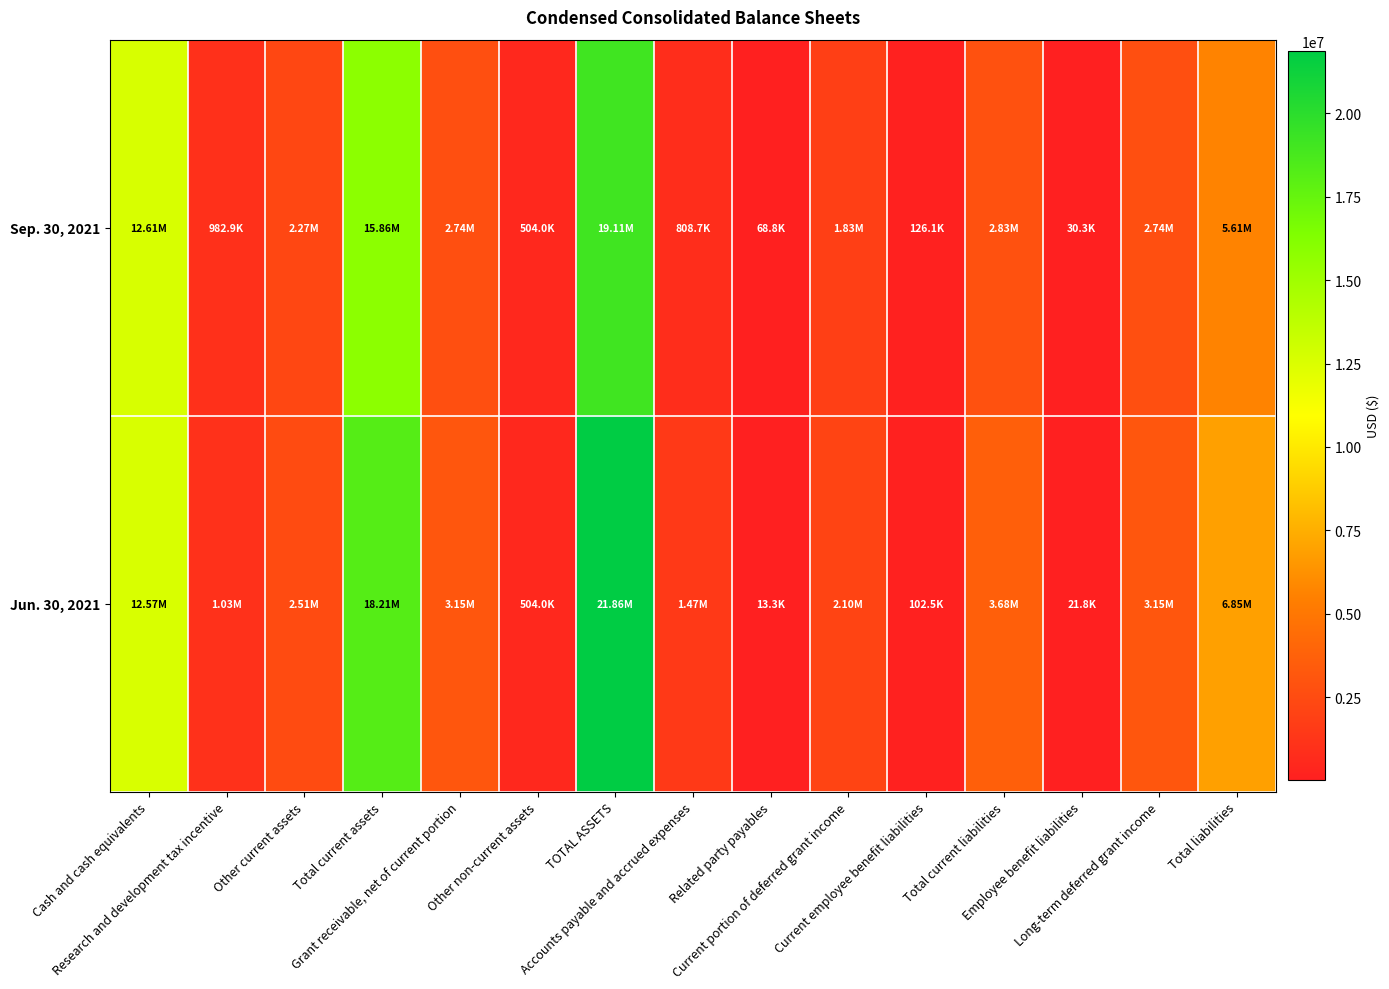

Reading right to left, transcribe all the data shown in this chart.

Sep. 30, 2021: Total liabilities=5606175	Long-term deferred grant income=2743337	Employee benefit liabilities=30264	Total current liabilities=2832574	Current employee benefit liabilities=126139	Current portion of deferred grant income=1828891	Related party payables=68808	Accounts payable and accrued expenses=808736	TOTAL ASSETS=19107474	Other non-current assets=504000	Grant receivable, net of current portion=2743337	Total current assets=15860137	Other current assets=2268771	Research and development tax incentive=982898	Cash and cash equivalents=12608468
Jun. 30, 2021: Total liabilities=6852748	Long-term deferred grant income=3148328	Employee benefit liabilities=21770	Total current liabilities=3682650	Current employee benefit liabilities=102475	Current portion of deferred grant income=2098884	Related party payables=13323	Accounts payable and accrued expenses=1467968	TOTAL ASSETS=21859369	Other non-current assets=504000	Grant receivable, net of current portion=3148328	Total current assets=18207041	Other current assets=2509017	Research and development tax incentive=1025455	Cash and cash equivalents=12573685